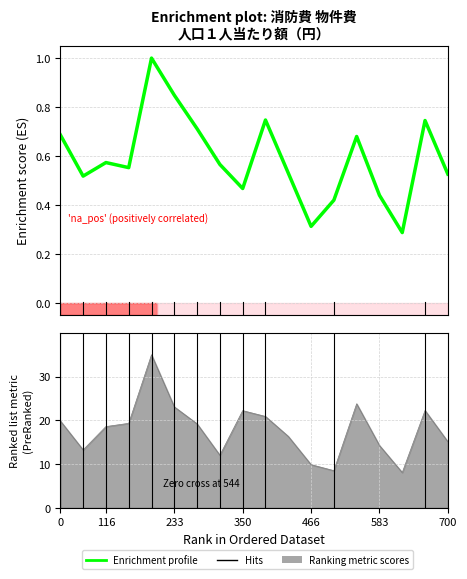

How many data points does each series have?

18